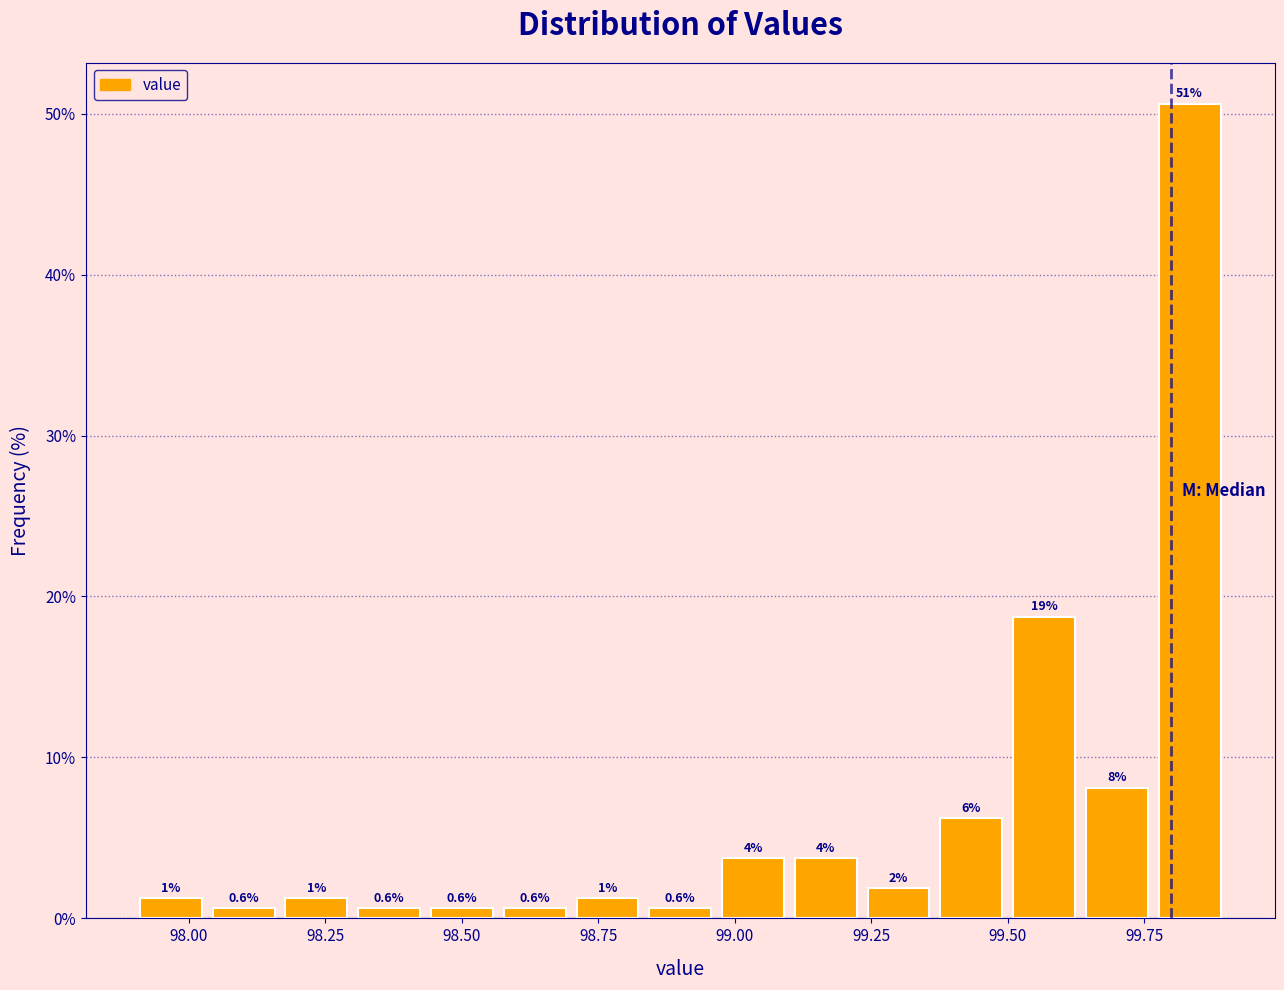

Read against the x-axis, roughly where is the centre of the tallest bar?

99.85